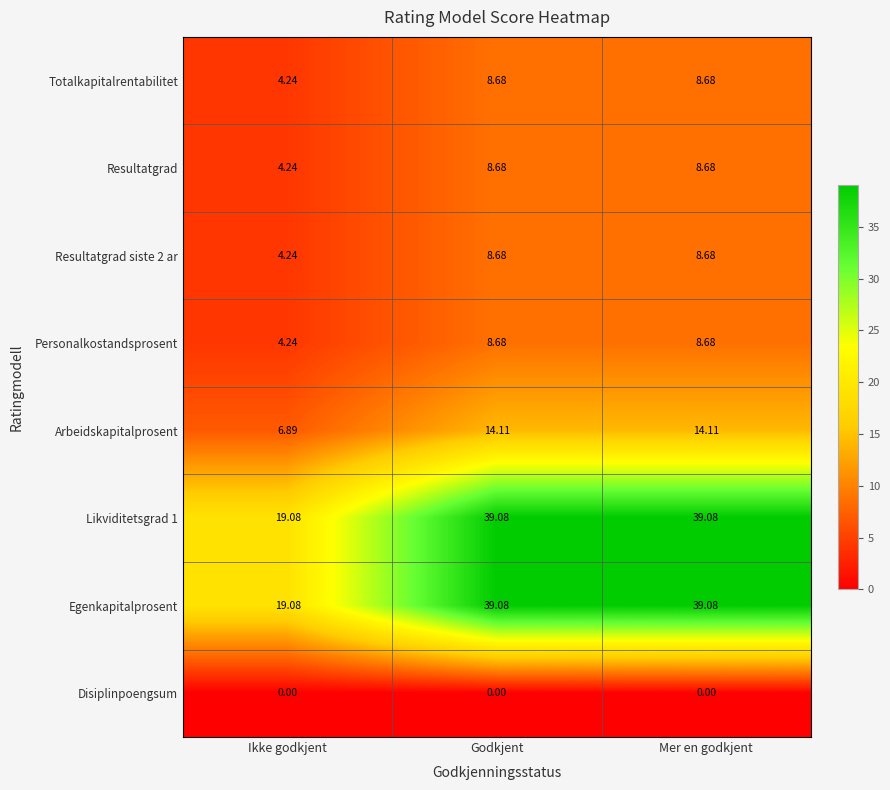

Is the value of Totalkapitalrentabilitet at Godkjent greater than the value of Disiplinpoengsum at Ikke godkjent?

Yes